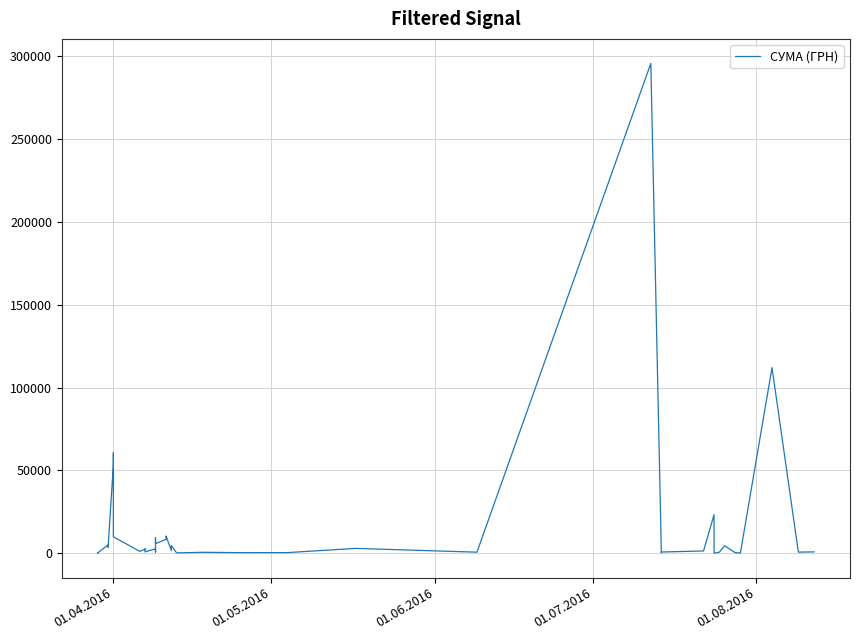

Is this an area chart (filled region under the line)?

No